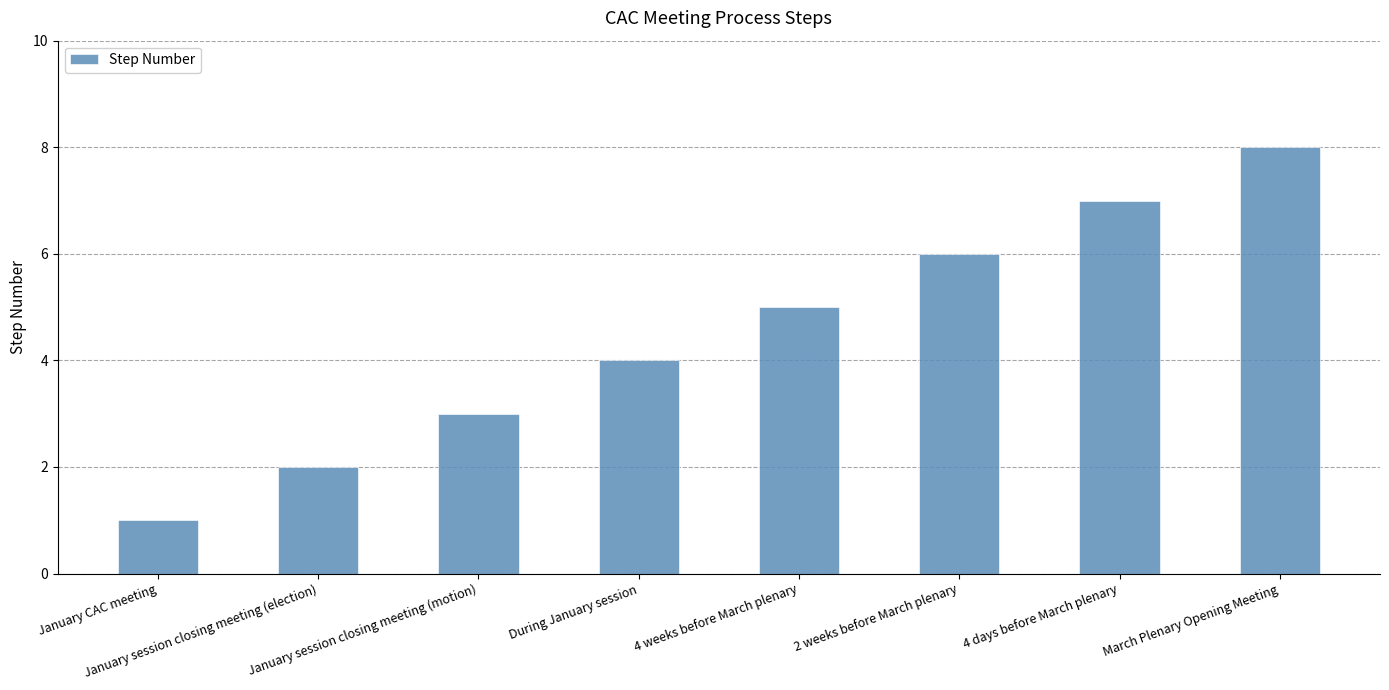

Rank the categories by value from highest to lowest.

March Plenary Opening Meeting, 4 days before March plenary, 2 weeks before March plenary, 4 weeks before March plenary, During January session, January session closing meeting (motion), January session closing meeting (election), January CAC meeting